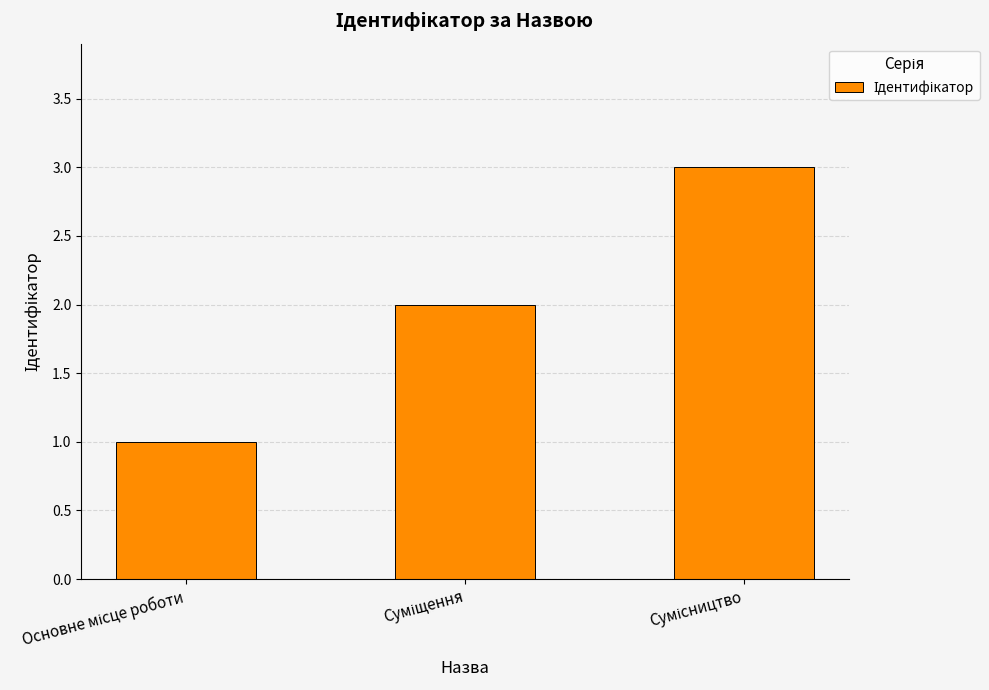

What is the sum of all values?

6